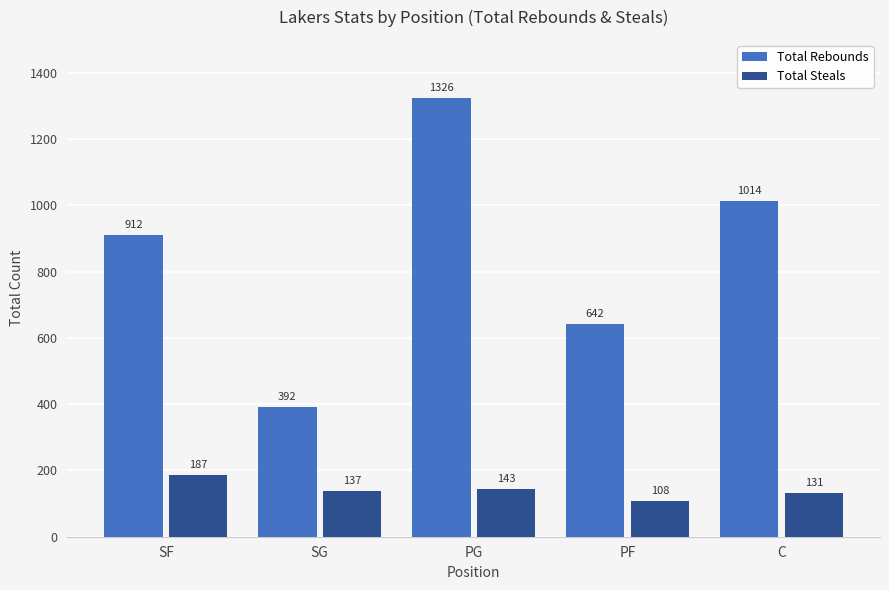

How many groups of bars are there?

5